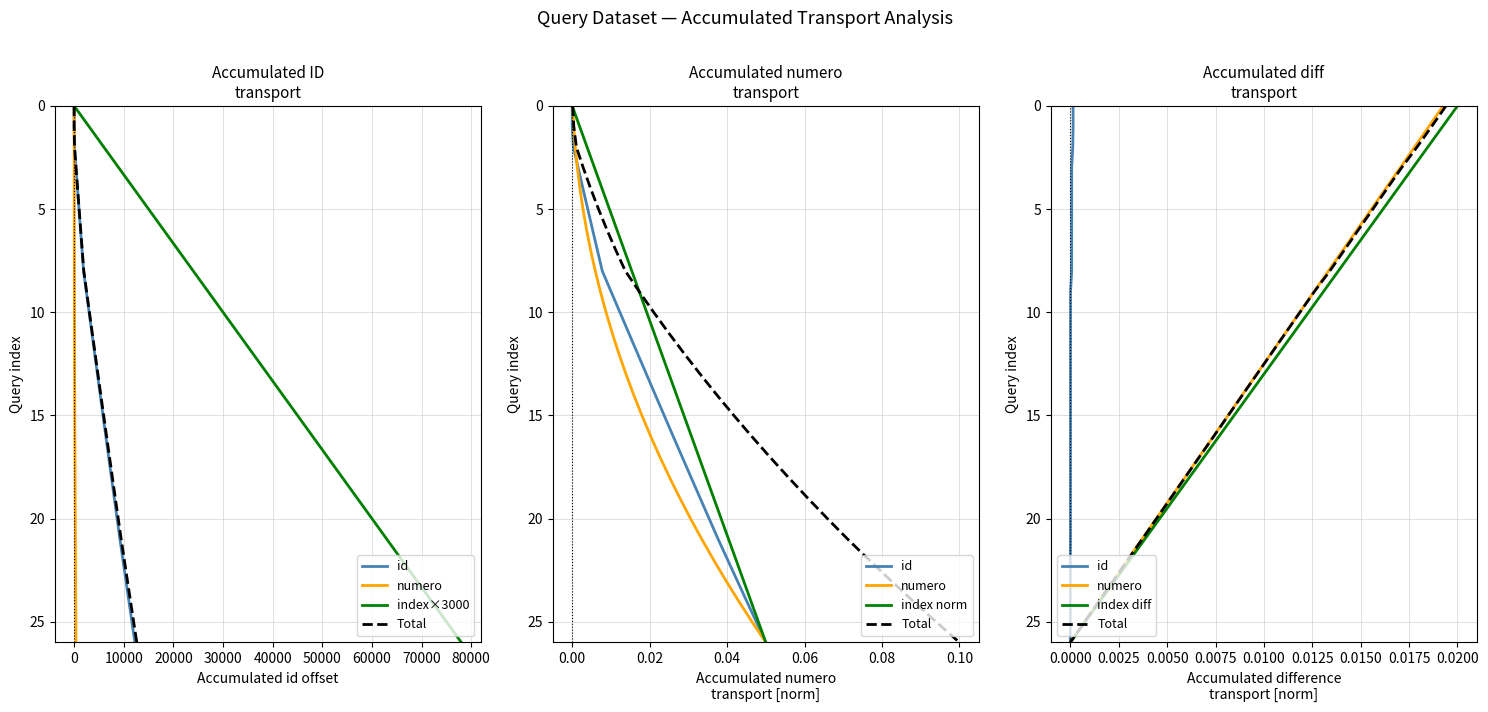

The value of index diff at 40000 is 2. True or false?

False